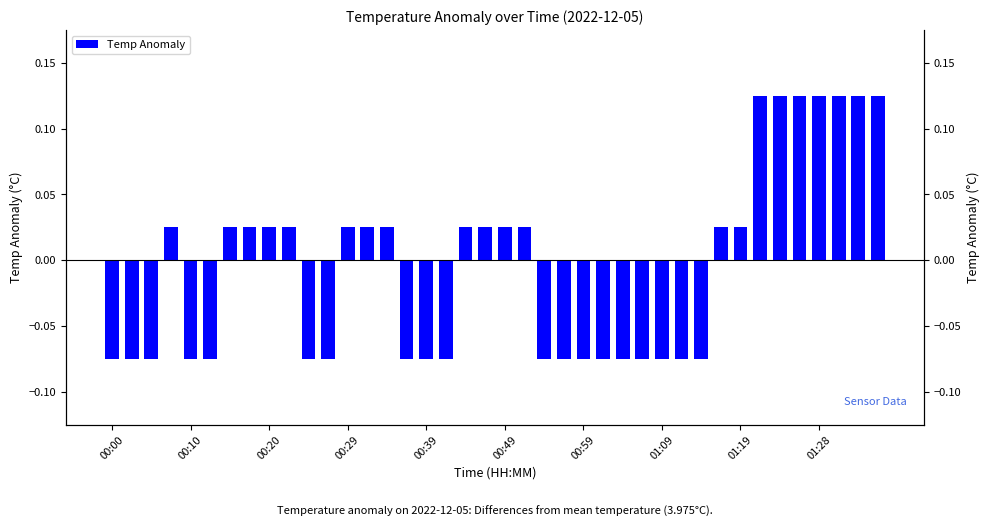

How many series are shown in this chart?

1